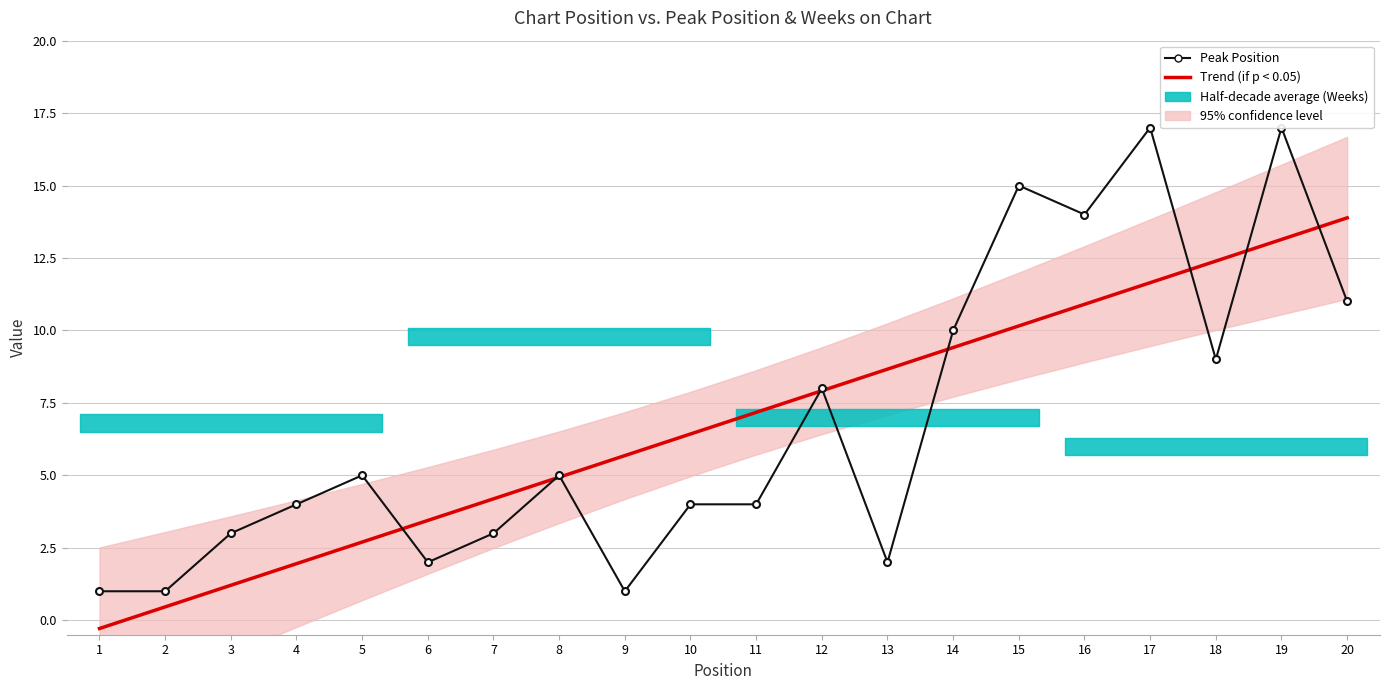

True or false: Trend (Peak Position) has a value of 0.6 at 2.

False